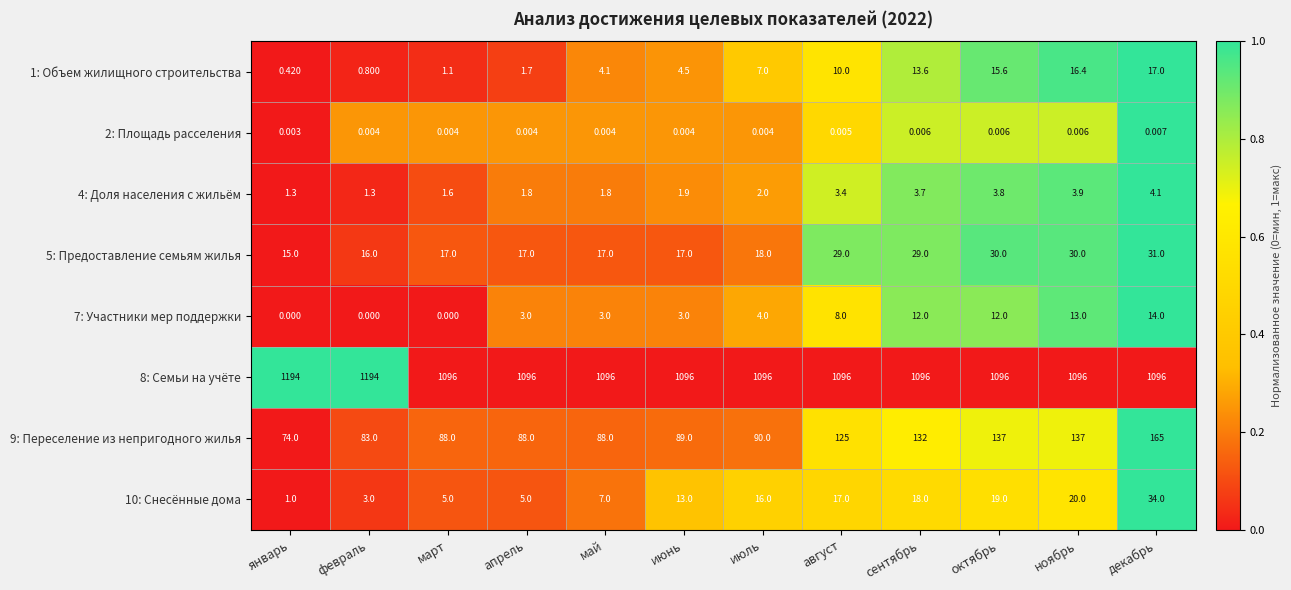

Between январь and июнь, which series saw the biggest shift?

8: Семьи на учёте